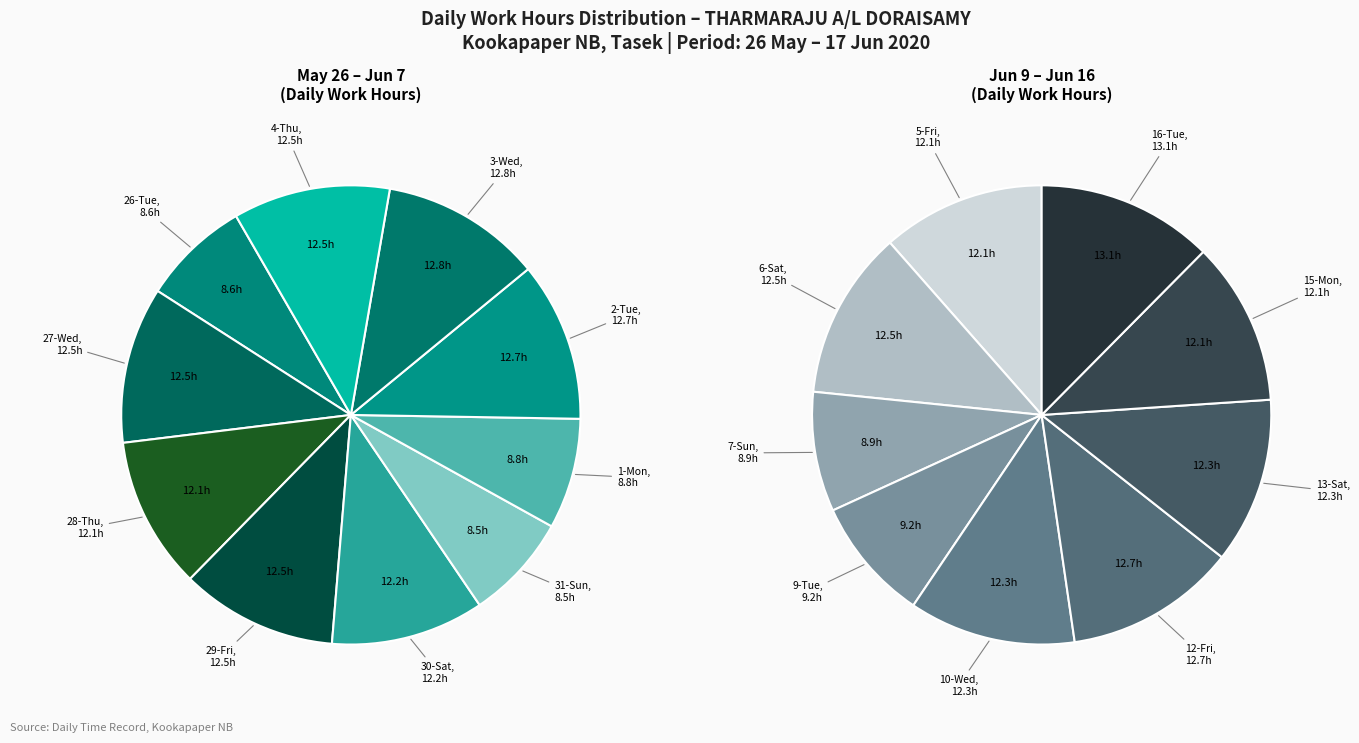

Which category has the smallest portion of the pie?

31-Sun